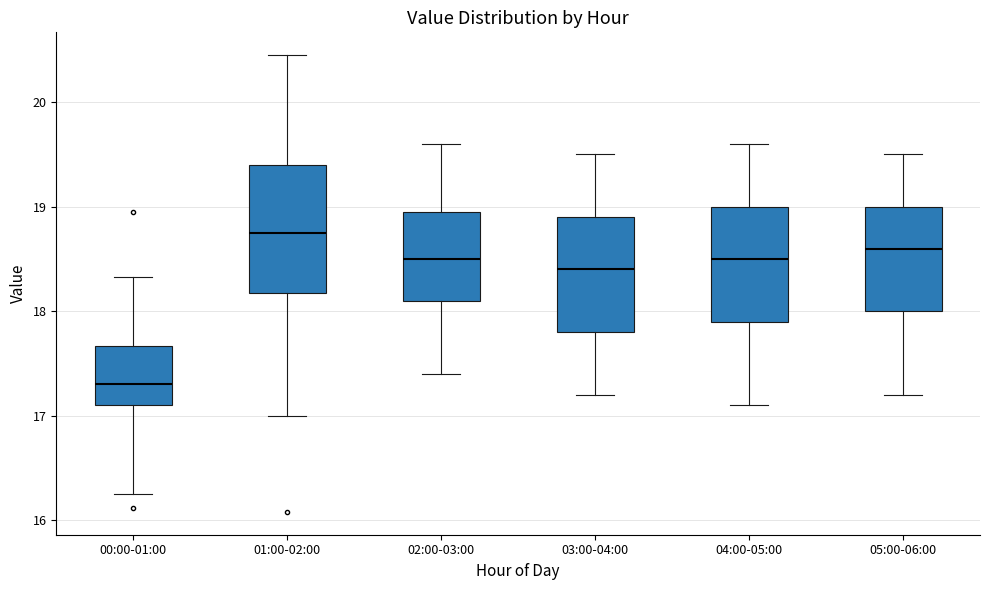

Which box's median line is the highest?

01:00-02:00